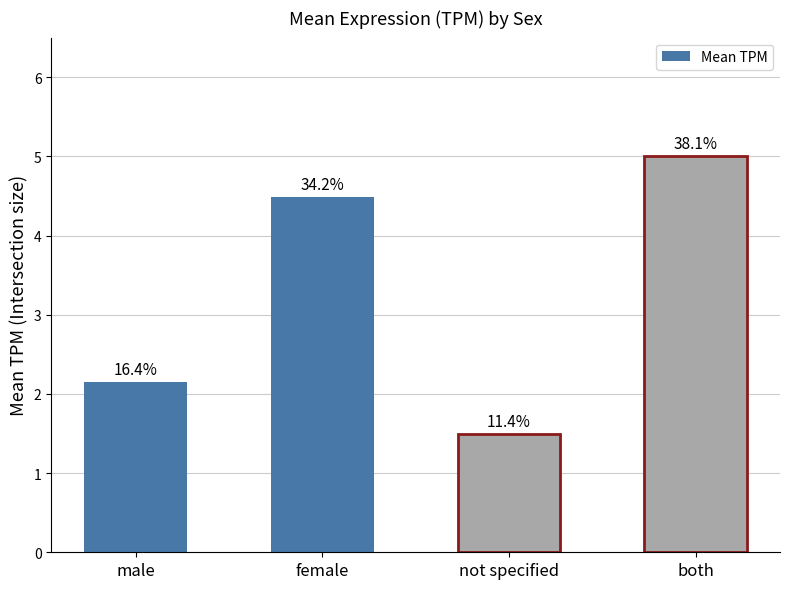

What is the maximum value shown in the chart?

5.0